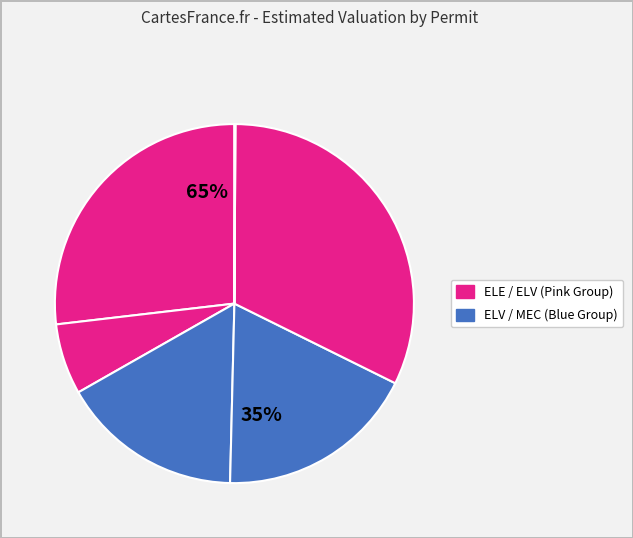

Count the number of slices in the pie.

6